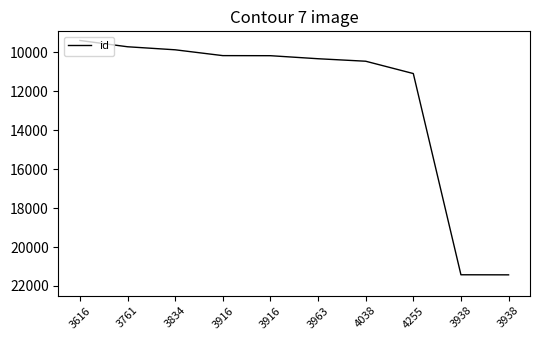

Reading left to right, transcribe all the data shown in this chart.

3616=9389	3761=9712	3834=9868	3916=10167	3916=10171	3963=10327	4038=10455	4255=11088	3938=21424	3938=21428